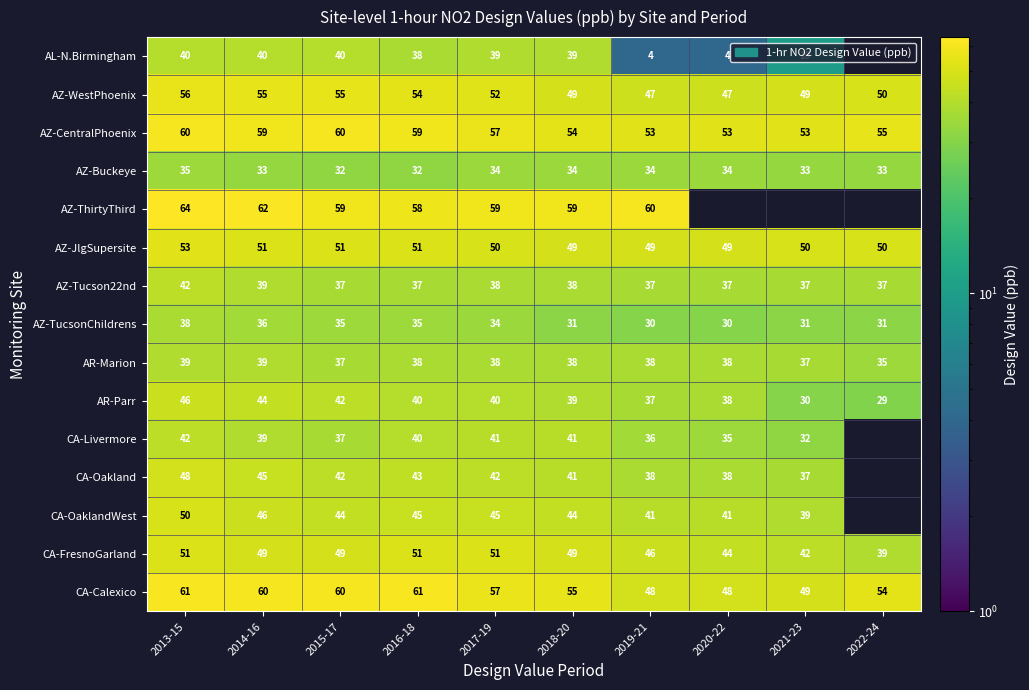

What is the smallest value displayed?

4.0